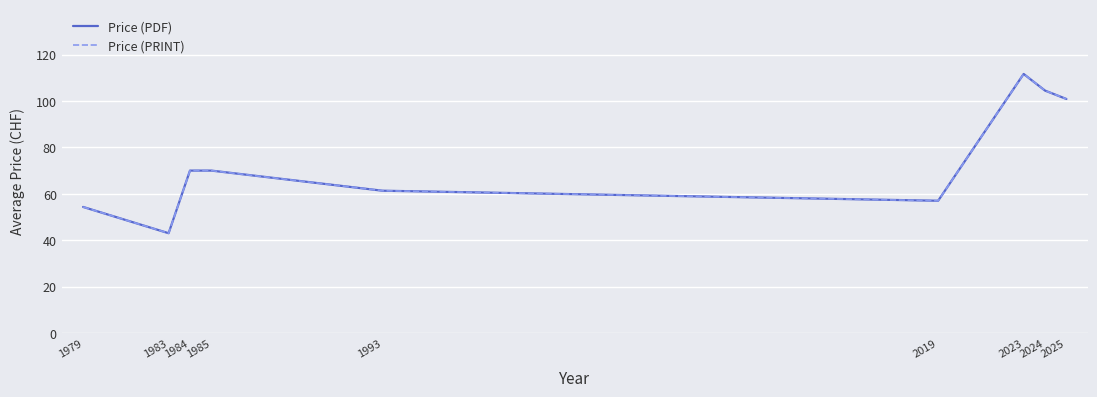

What is the total value across all series at 2019?

114.0